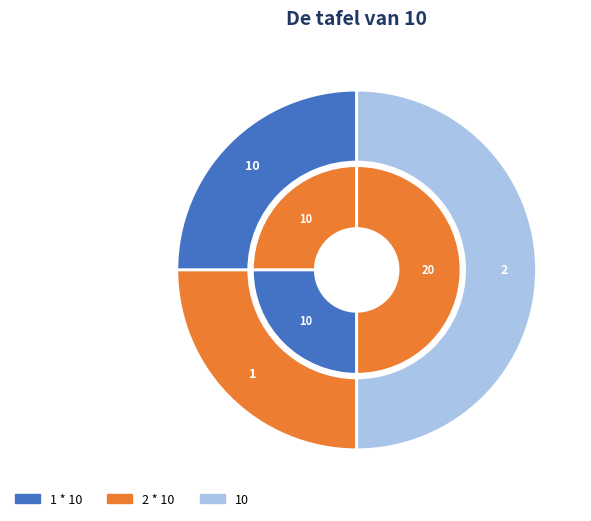

To the nearest percent, what is the difference between the largest and smallest slice percentages?

25%